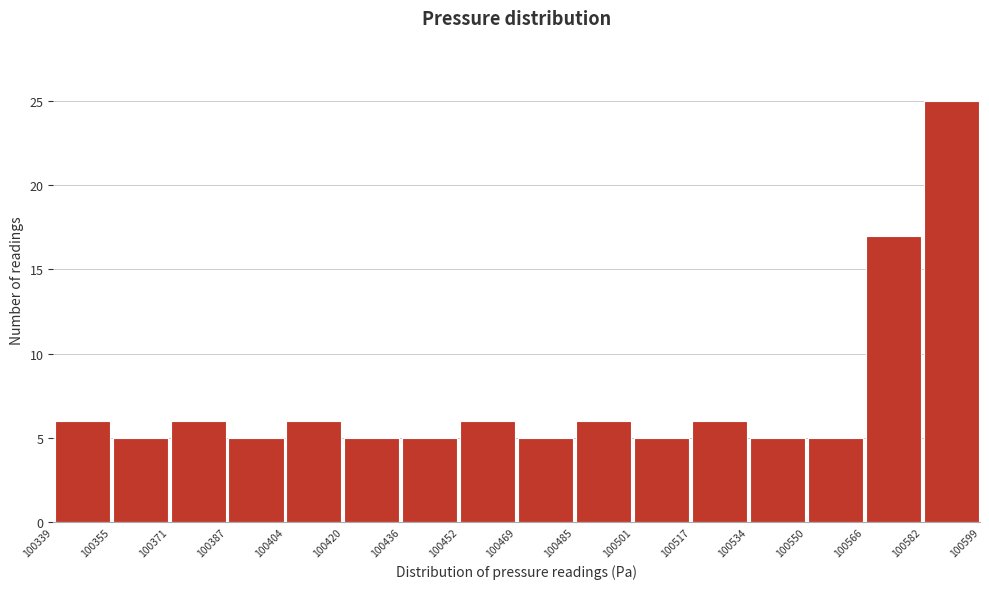

What is the height of the bar covering 100339 to 100355 on the x-axis? The values are not printed on the chart, so give them approximately, as read against the axis.

6